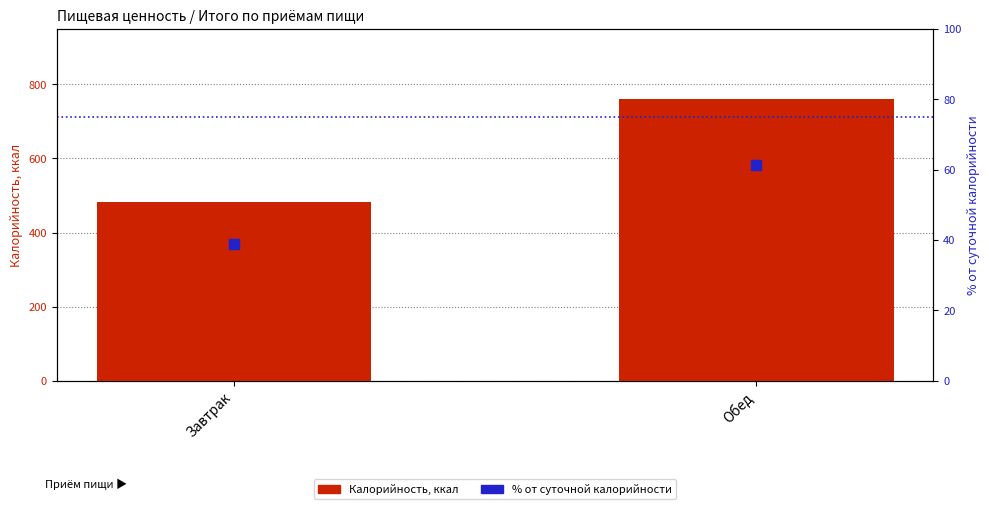

At how many categories does at least one series exceed 568?

1